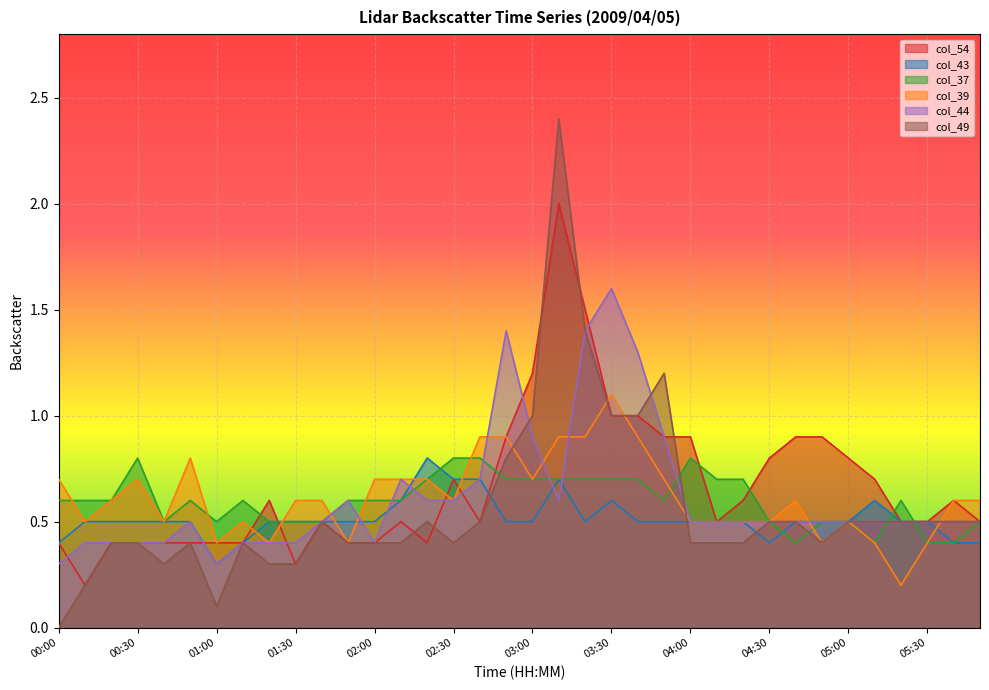

Is the value of col_43 at 04:50 greater than the value of col_37 at 05:30?

Yes